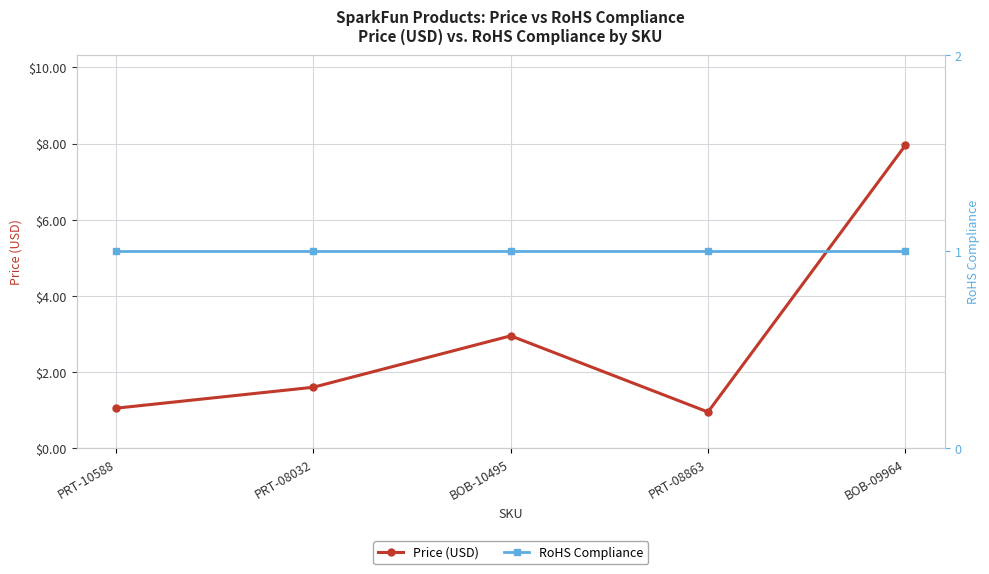

What are all the series names shown in the legend?

Price (USD), RoHS Compliance